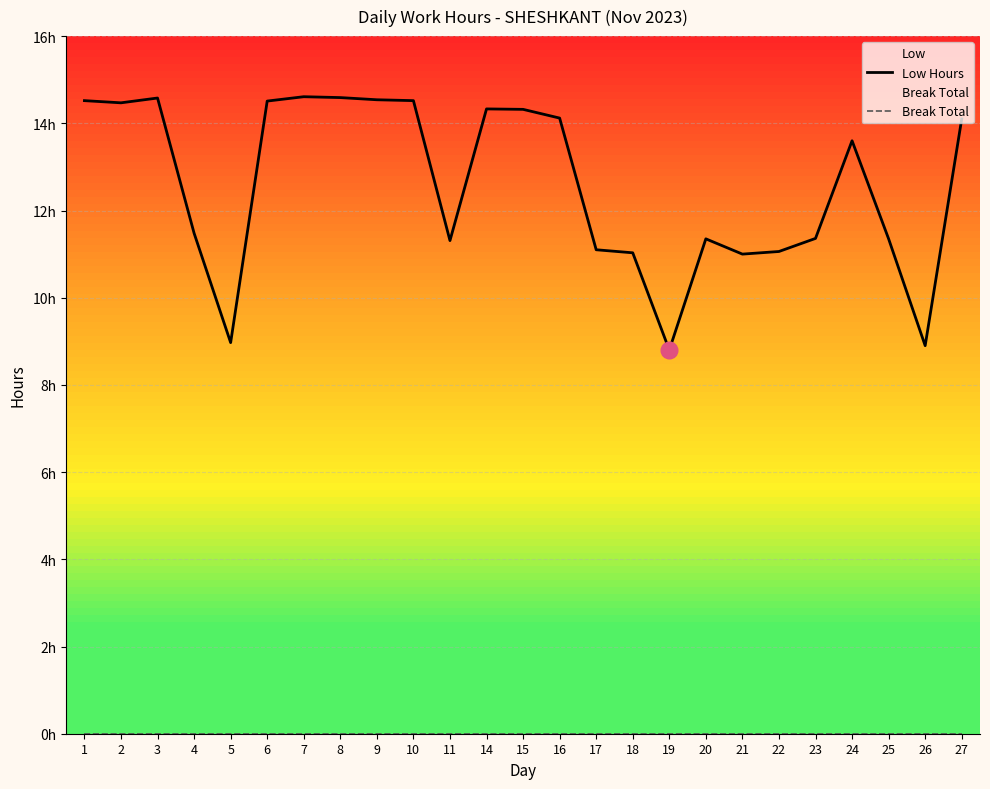

Reading left to right, transcribe all the data shown in this chart.

Low Hours: 1=14.5	2=14.5	3=14.6	4=11.5	5=9.0	6=14.5	7=14.6	8=14.6	9=14.5	10=14.5	11=11.3	14=14.3	15=14.3	16=14.1	17=11.1	18=11.0	19=8.8	20=11.3	21=11.0	22=11.1	23=11.4	24=13.6	25=11.3	26=8.9	27=14.1
Break Total: 1=0.0	2=0.0	3=0.0	4=0.0	5=0.0	6=0.0	7=0.0	8=0.0	9=0.0	10=0.0	11=0.0	14=0.0	15=0.0	16=0.0	17=0.0	18=0.0	19=0.0	20=0.0	21=0.0	22=0.0	23=0.0	24=0.0	25=0.0	26=0.0	27=0.0